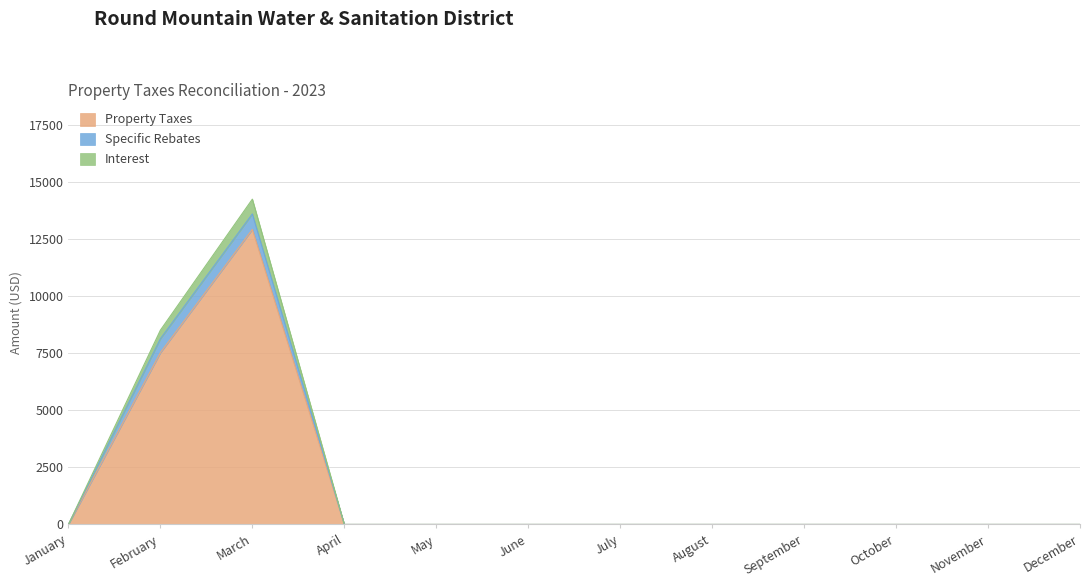

At which label does Property Taxes reach its peak?

March